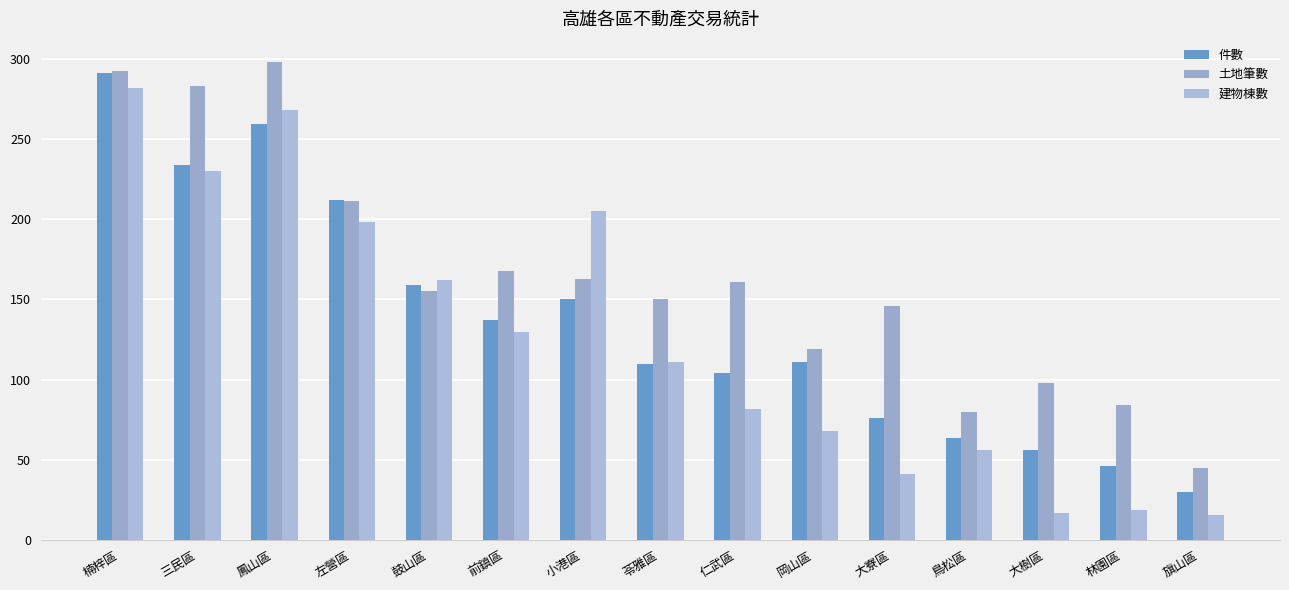

What is the sum of all 件數 values?

2039